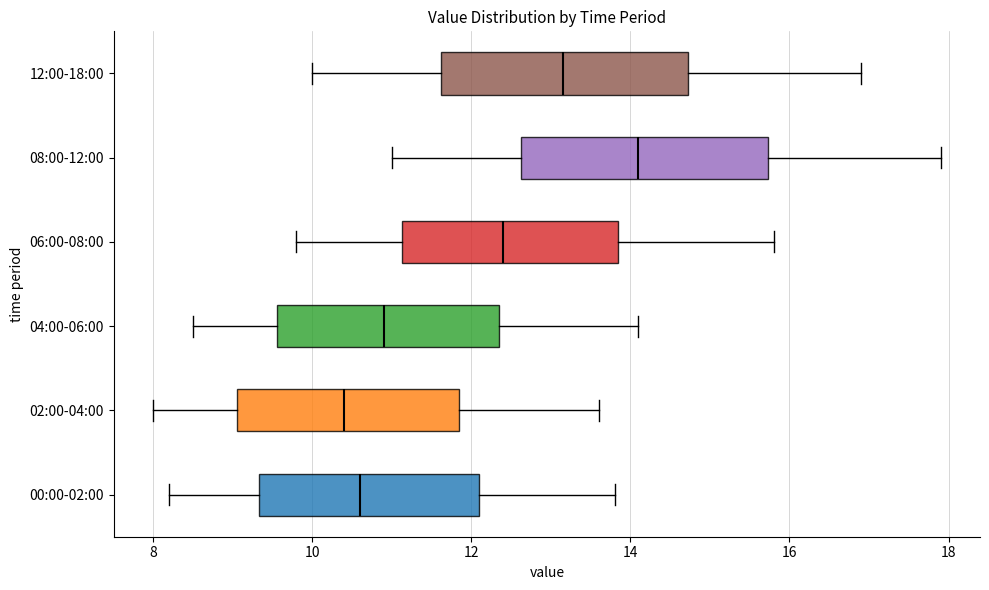

Reading bottom to top, read every box against the x-axis: the position of its median line, the range the box covers, and the ends of its whiskers. The values are not printed on the chart, so give them approximately, as read against the axis.

00:00-02:00: median 10.6, box 9.4 to 12.2, whiskers 8.2 to 13.8
02:00-04:00: median 10.4, box 9.0 to 11.8, whiskers 8.0 to 13.6
04:00-06:00: median 11.0, box 9.6 to 12.4, whiskers 8.6 to 14.2
06:00-08:00: median 12.4, box 11.2 to 13.8, whiskers 9.8 to 15.8
08:00-12:00: median 14.2, box 12.6 to 15.8, whiskers 11.0 to 18.0
12:00-18:00: median 13.2, box 11.6 to 14.8, whiskers 10.0 to 17.0